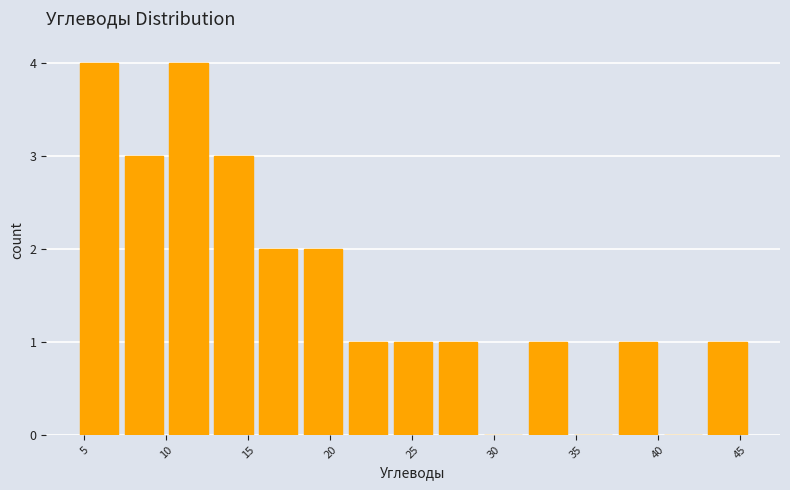

Reading left to right, transcribe this chart: for each bar, give the range it covers on the x-axis and its height. Neither the bar edges nor the heights are printed on the chart, so give them approximately, as read against the axes.

4.5 to 7.0: 4
7.0 to 10.0: 3
10.0 to 12.5: 4
12.5 to 15.5: 3
15.5 to 18.0: 2
18.0 to 21.0: 2
21.0 to 23.5: 1
23.5 to 26.5: 1
26.5 to 29.0: 1
29.0 to 32.0: 0
32.0 to 34.5: 1
34.5 to 37.5: 0
37.5 to 40.0: 1
40.0 to 43.0: 0
43.0 to 45.5: 1